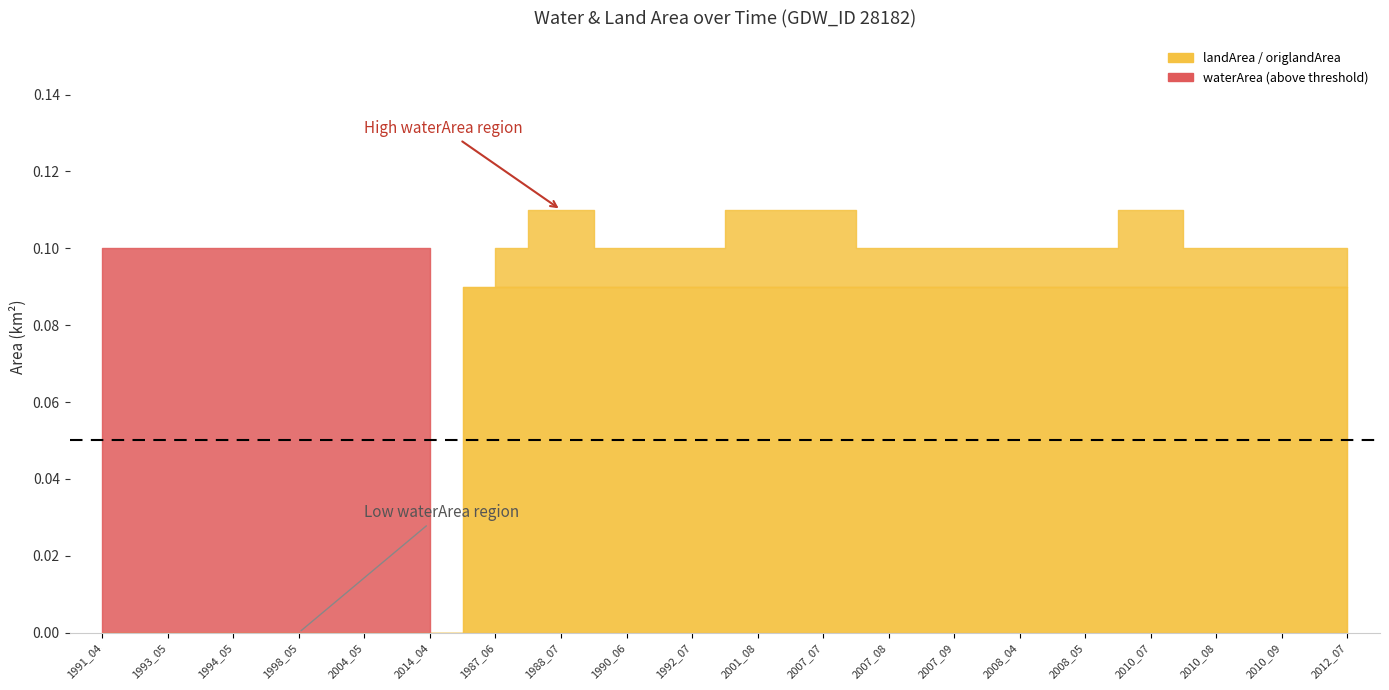

How many origWaterArea values are between 0 and 1?

20